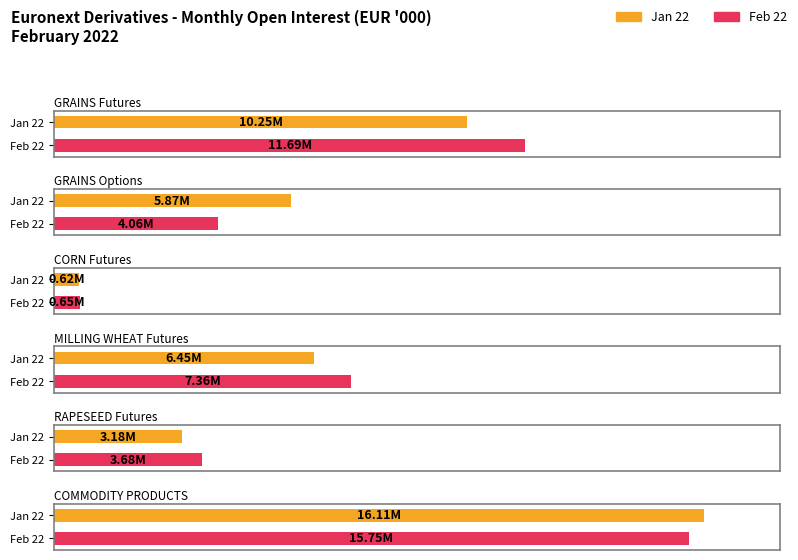

At which label does Feb 22 first exceed 7360815?

GRAINS Futures